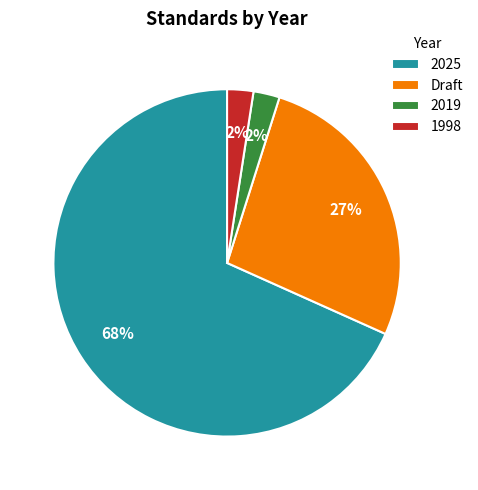

How many segments does this pie chart have?

4